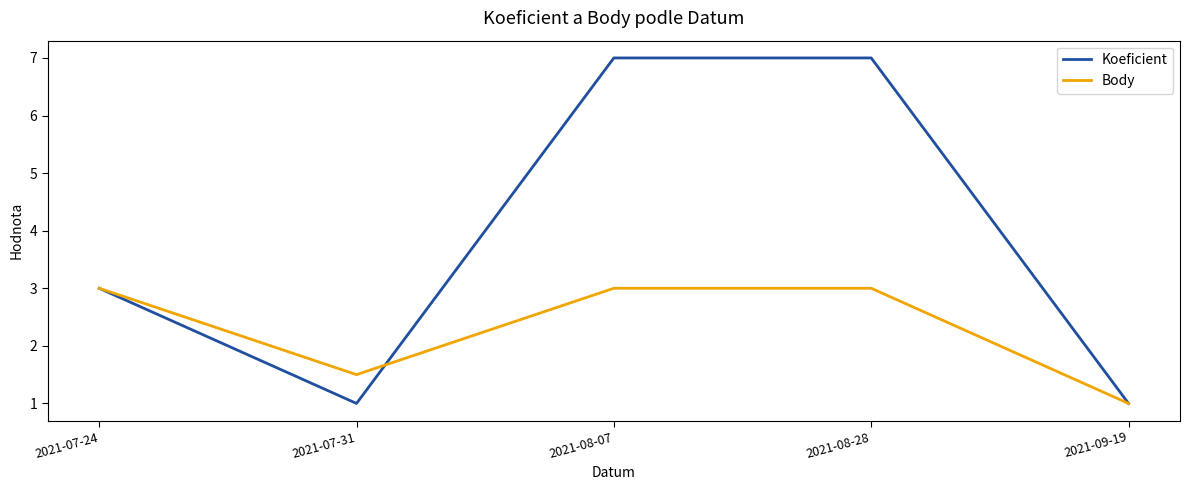

At which label is Koeficient closest to 4?

2021-07-24